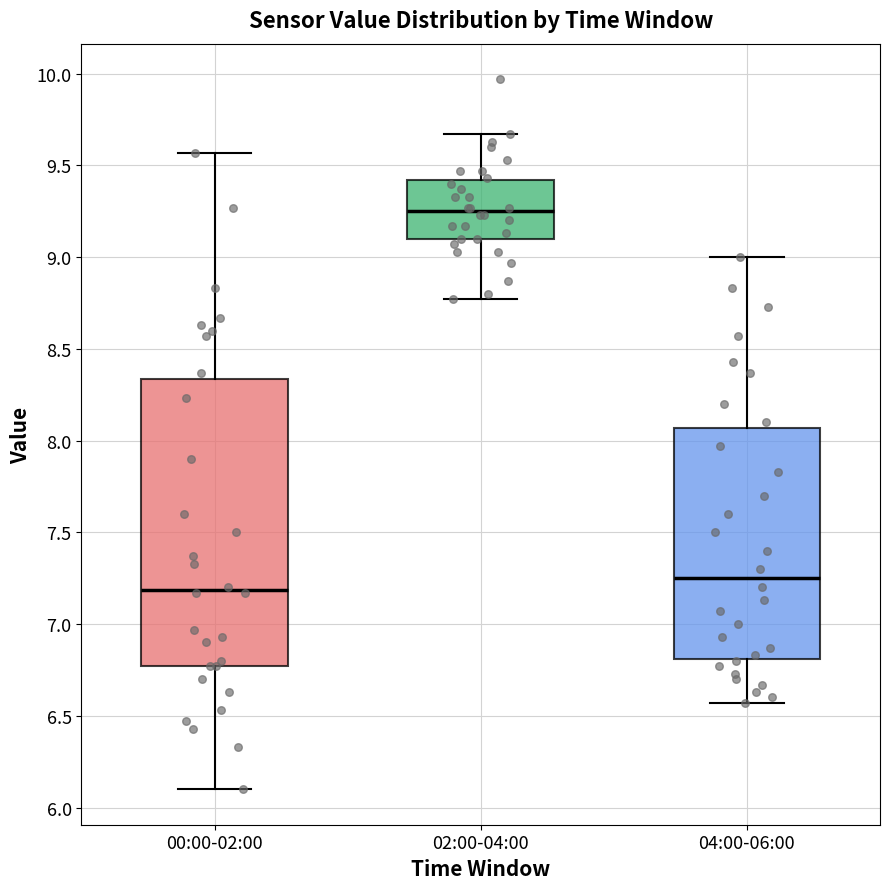

Where is the upper edge of the box for 02:00-04:00 on the y-axis? The values are not printed on the chart, so give them approximately, as read against the axis.

9.40